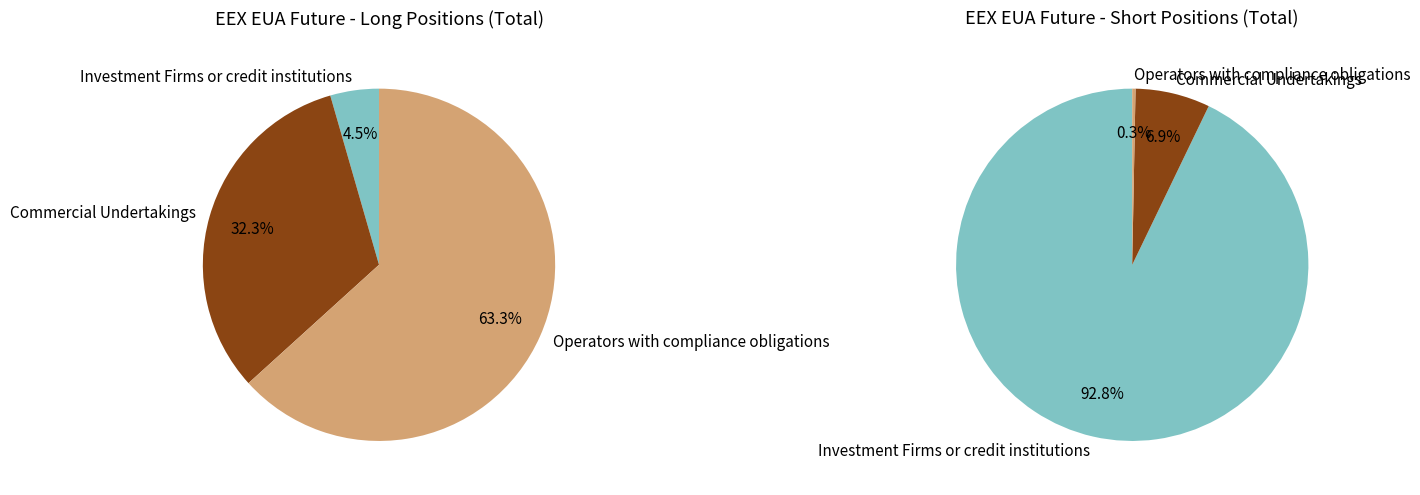

Which slice is the largest?

Investment Firms or credit institutions